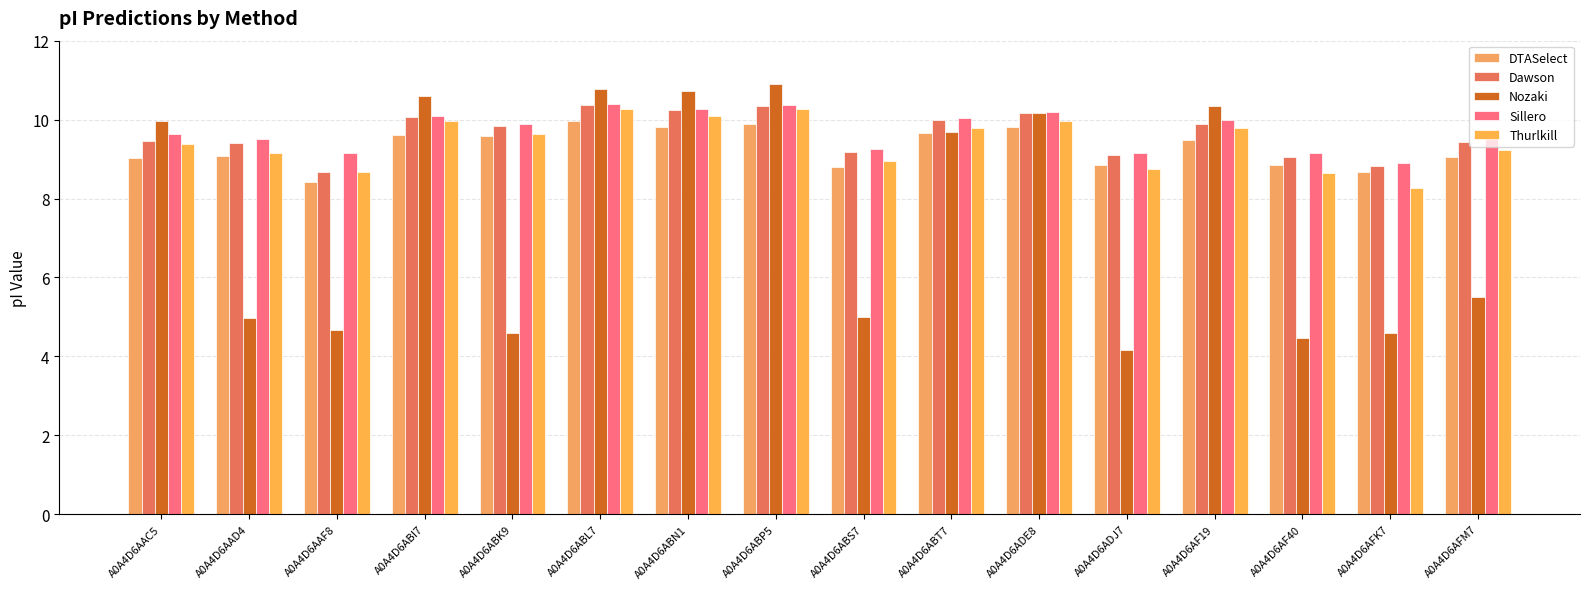

What is the smallest value displayed?

4.2